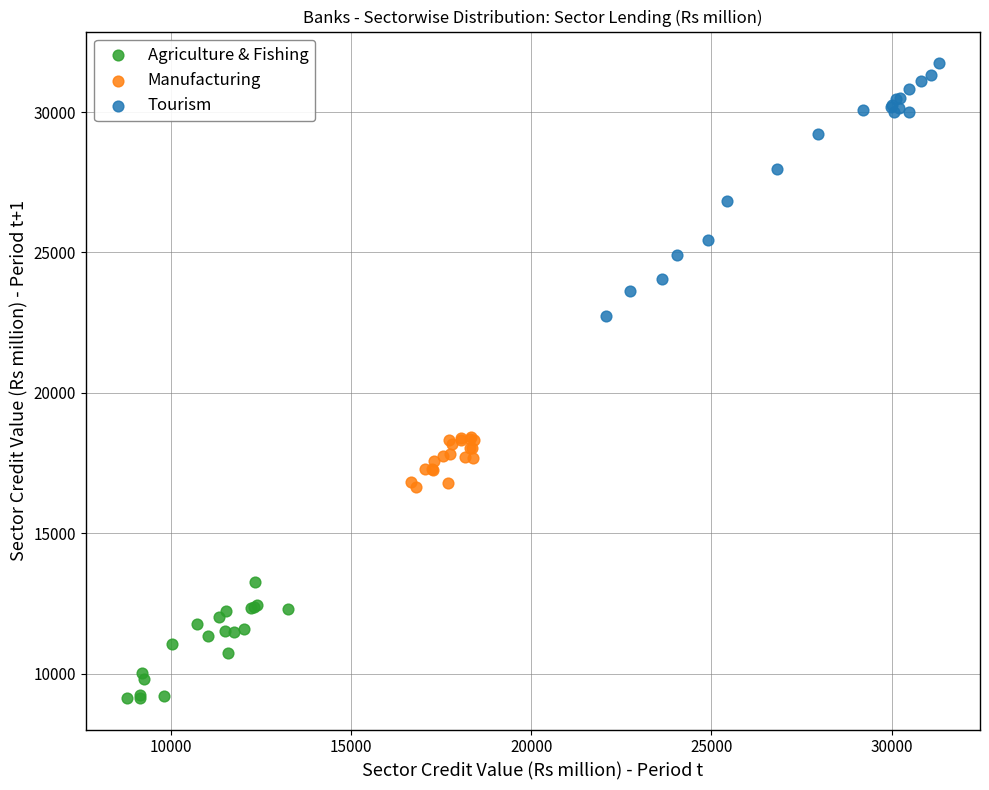

Which series has the largest Y range (max minus min)?

Tourism